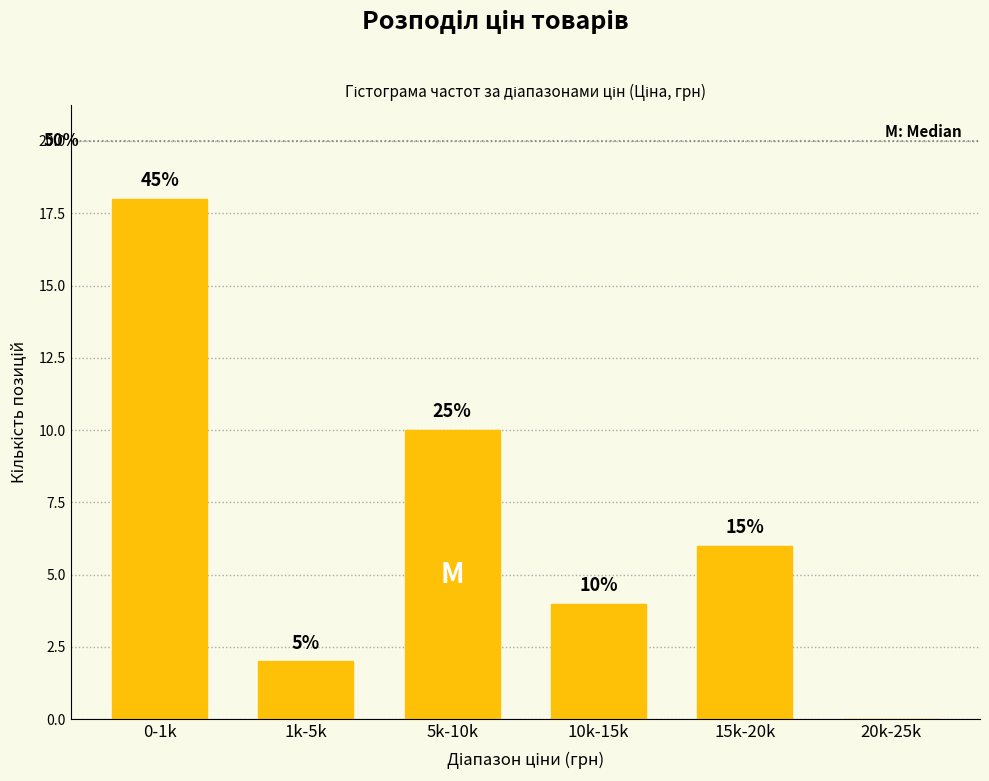

Are the bars horizontal?

No